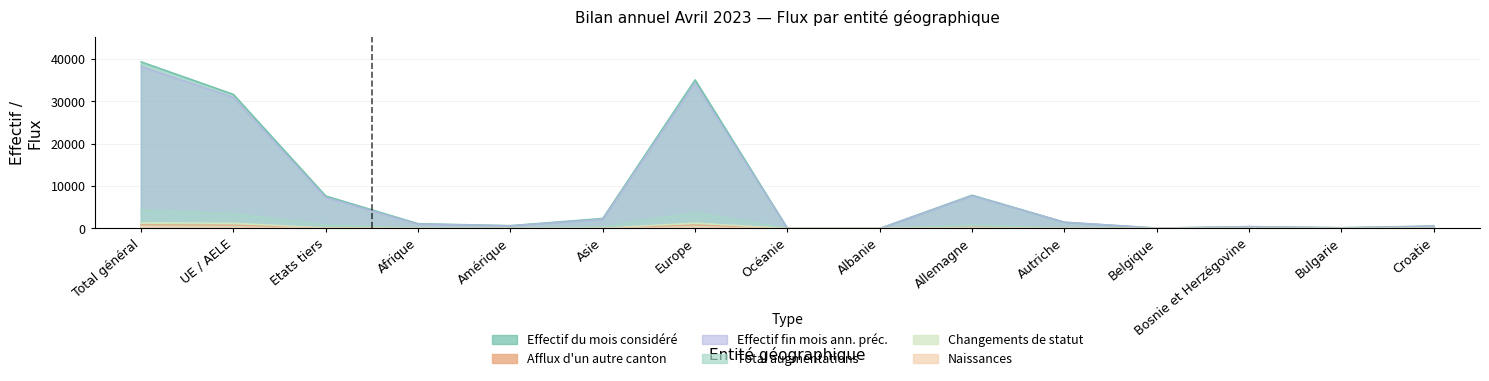

List the labels in order of Total augmentations value, largest first.

Total général, Europe, UE / AELE, Etats tiers, Allemagne, Asie, Afrique, Autriche, Amérique, Croatie, Bulgarie, Bosnie et Herzégovine, Belgique, Océanie, Albanie